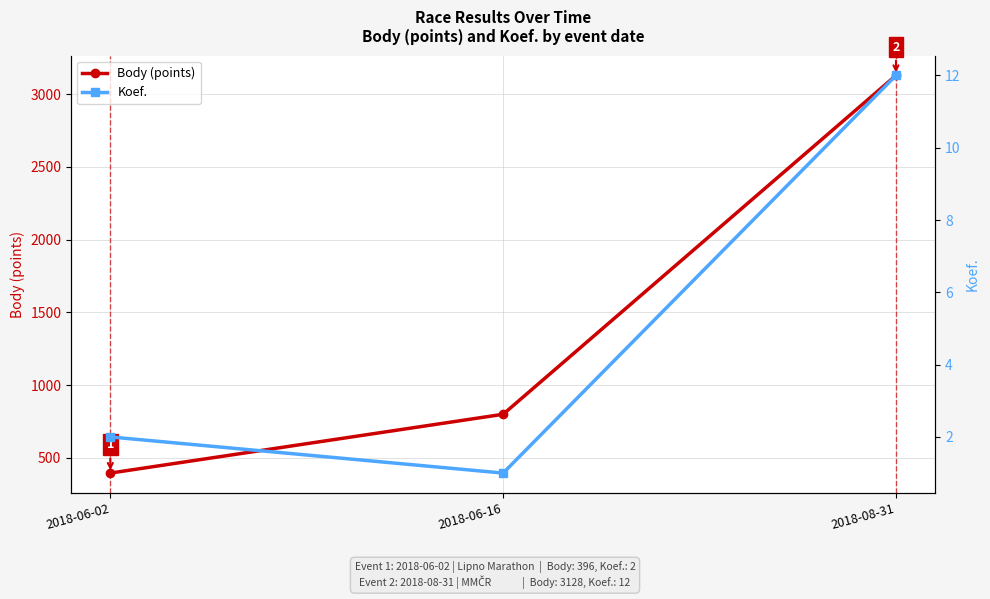

Reading right to left, transcribe all the data shown in this chart.

Body (points): 3128	800	396
Koef.: 12	1	2